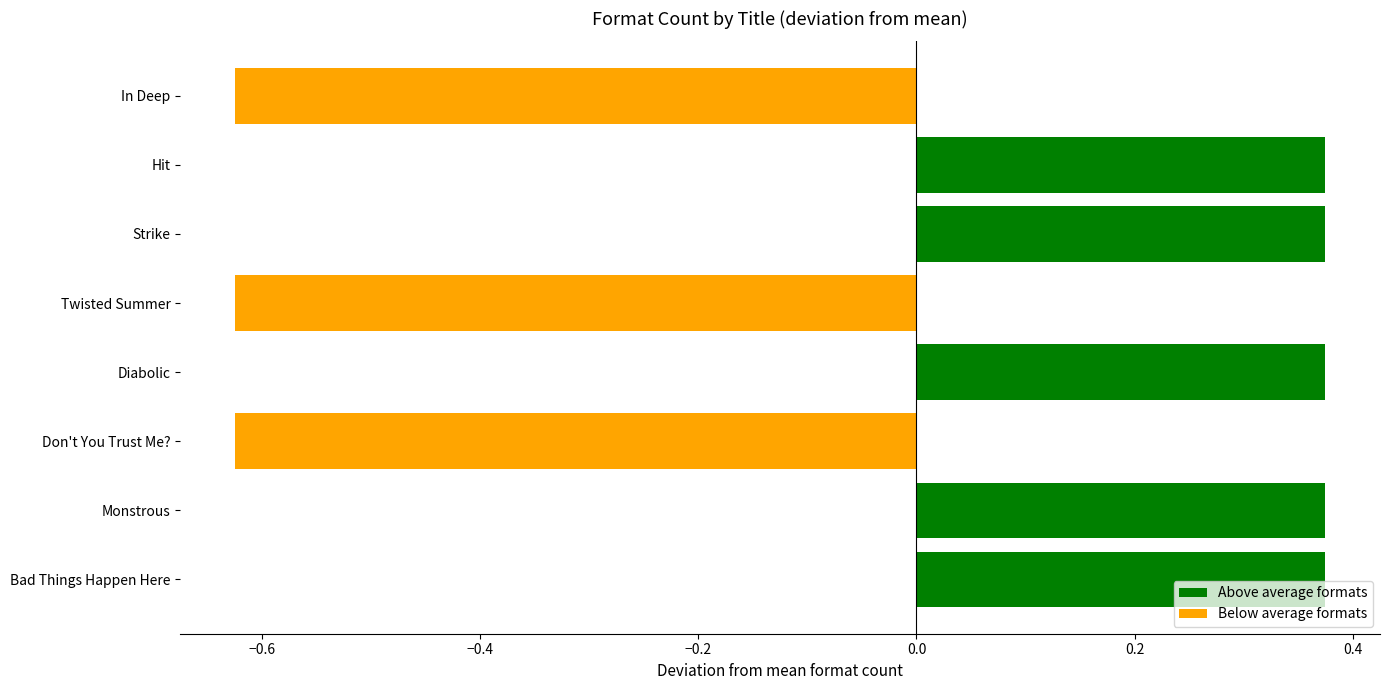

What is the sum of the values at Hit and Monstrous?

0.8